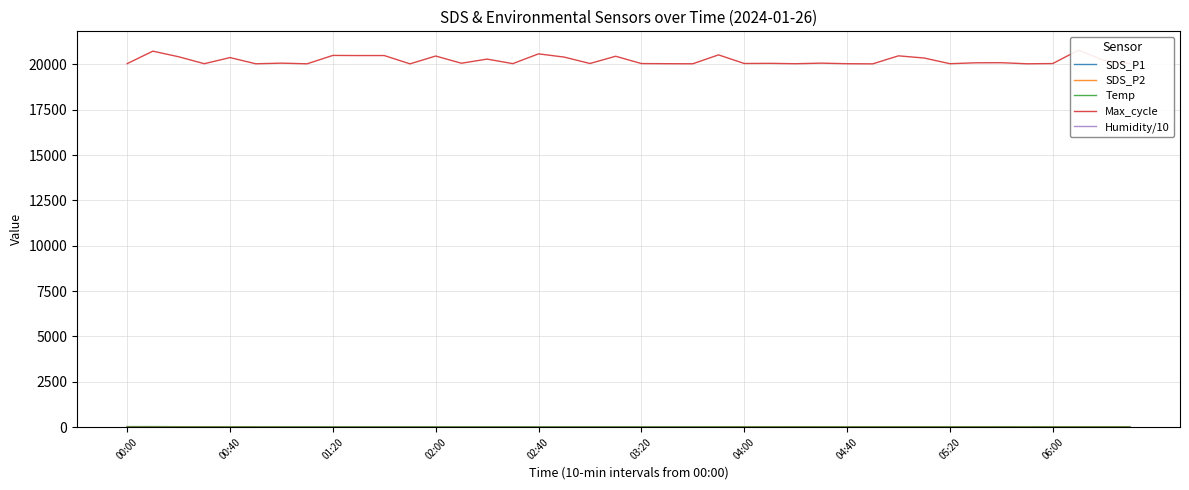

Reading right to left, what are all the values shown in this chart?

SDS_P1: 23.6	23.1	21.5	24.9	26.1	25.7	24.6	25.2	22.9	21.4	22.6	20.9	21.1	24.2	19.1	19.1	17.9	17.3	15.3	14.5	13.9	16.5	14.9	9.8	11.7	12.6	11.8	14.1	16.1	18.3	16.7	15.0	14.4	16.9	17.5	20.2	23.1	25.3	31.4	30.2
SDS_P2: 15.9	16.2	16.2	16.6	17.7	17.1	16.0	15.8	15.8	15.1	14.6	14.8	14.7	15.3	14.2	14.4	12.4	11.4	10.7	10.7	9.3	9.0	8.7	7.3	7.5	8.0	7.6	8.7	9.9	11.5	10.6	10.2	10.3	11.1	11.7	12.6	13.8	15.2	16.8	17.2
Temp: 11.1	11.0	11.1	11.1	11.1	11.1	11.2	11.3	11.4	11.5	11.6	11.5	11.5	11.4	11.3	11.2	11.2	11.2	11.1	10.9	10.8	10.7	10.6	10.6	10.5	10.4	10.4	10.4	10.4	10.3	10.4	10.3	10.4	10.3	10.2	10.3	10.3	10.3	10.3	10.2
Max_cycle: 20045.0	20212.0	20784.0	20046.0	20034.0	20093.0	20088.0	20038.0	20351.0	20472.0	20030.0	20038.0	20069.0	20038.0	20057.0	20050.0	20525.0	20034.0	20038.0	20046.0	20449.0	20050.0	20402.0	20581.0	20042.0	20292.0	20064.0	20461.0	20030.0	20488.0	20487.0	20495.0	20033.0	20069.0	20034.0	20376.0	20038.0	20421.0	20730.0	20041.0
Humidity/10: 10.0	10.0	10.0	10.0	10.0	10.0	10.0	10.0	10.0	10.0	10.0	10.0	10.0	10.0	10.0	10.0	10.0	10.0	10.0	10.0	10.0	10.0	10.0	10.0	10.0	10.0	10.0	10.0	10.0	10.0	10.0	10.0	10.0	10.0	10.0	10.0	10.0	10.0	10.0	10.0